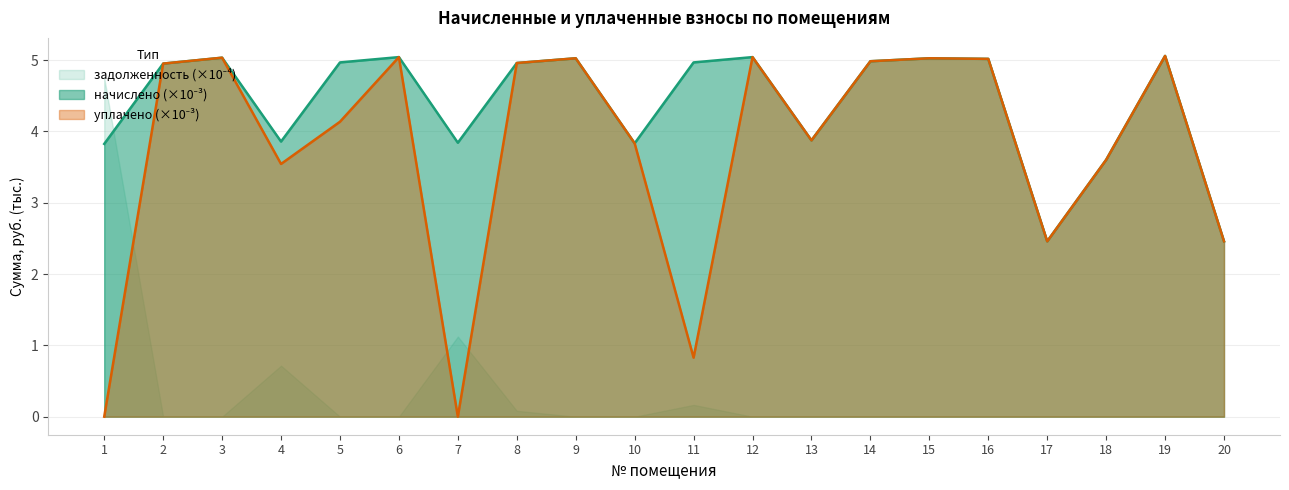

What is the sum of the начислено values at 6 and 17?

7.5